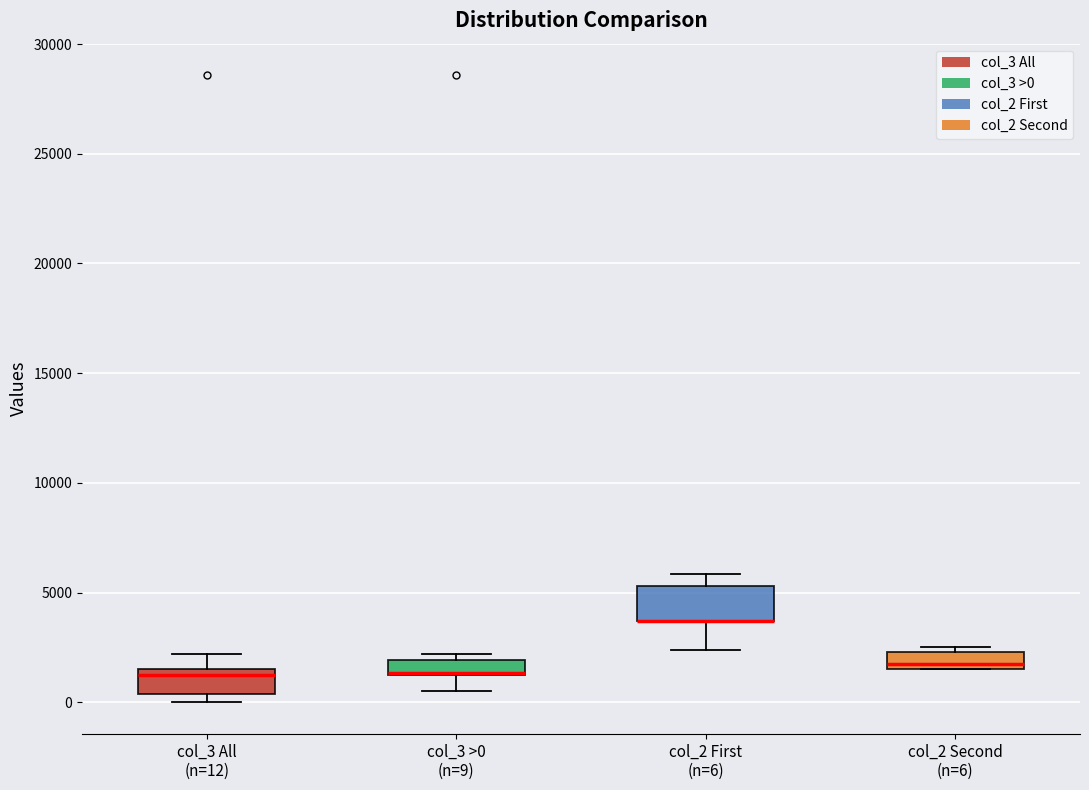

Where does the upper whisker of the box for col_2 First (n=6) end on the y-axis? The values are not printed on the chart, so give them approximately, as read against the axis.

6000